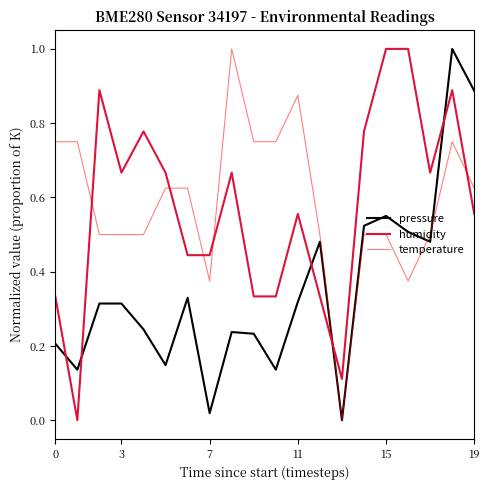

Which series ends up on top after the final intersection of humidity and temperature?

temperature